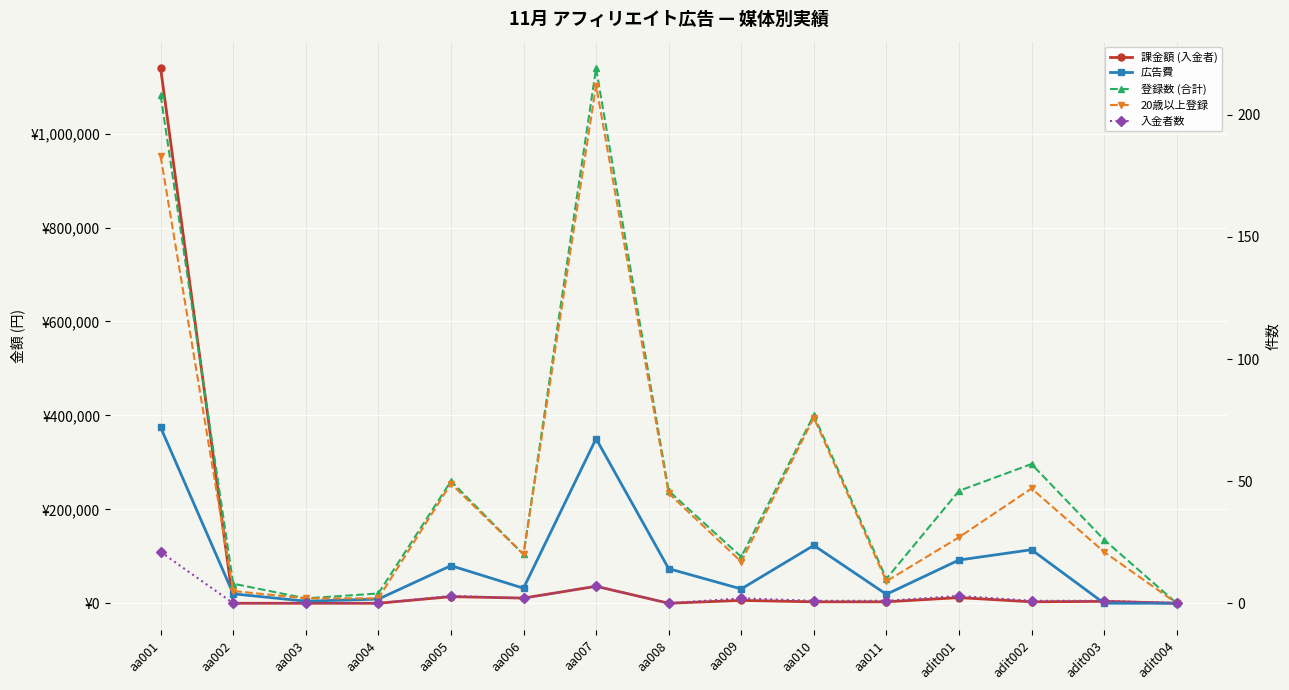

How many distinct data groups are displayed?

5